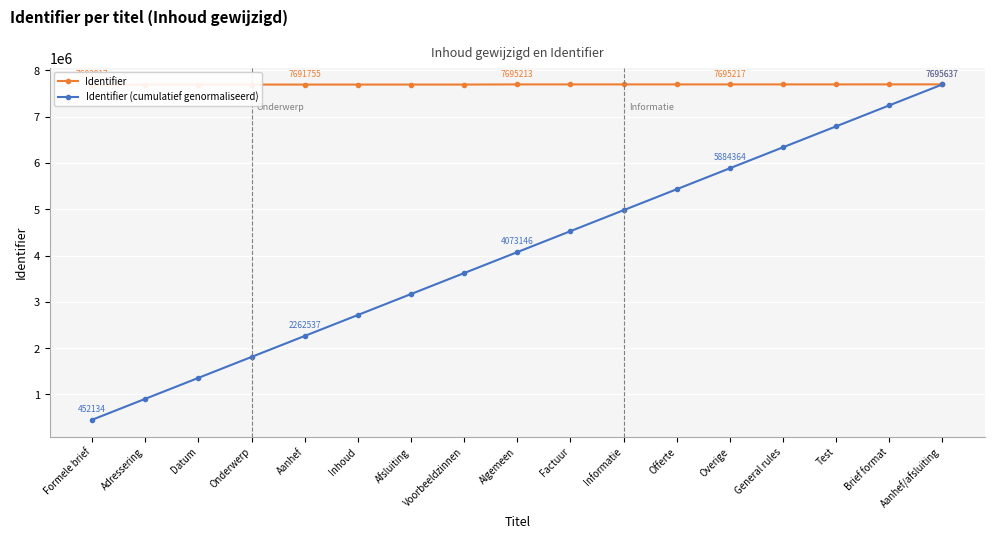

What is the value of the Identifier point at the 10th from the left?

7695214.0